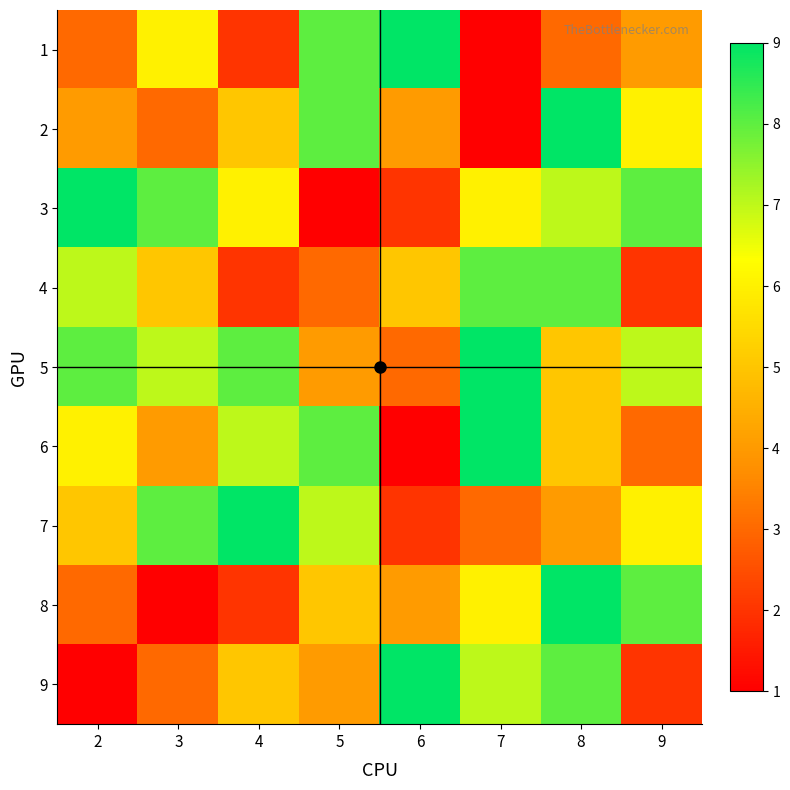

How many series are shown in this chart?

9